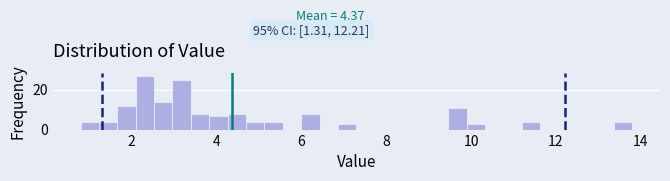

Around what value on the x-axis is the tallest bar? Give the approximate position of its centre, as read against the axis.

2.4